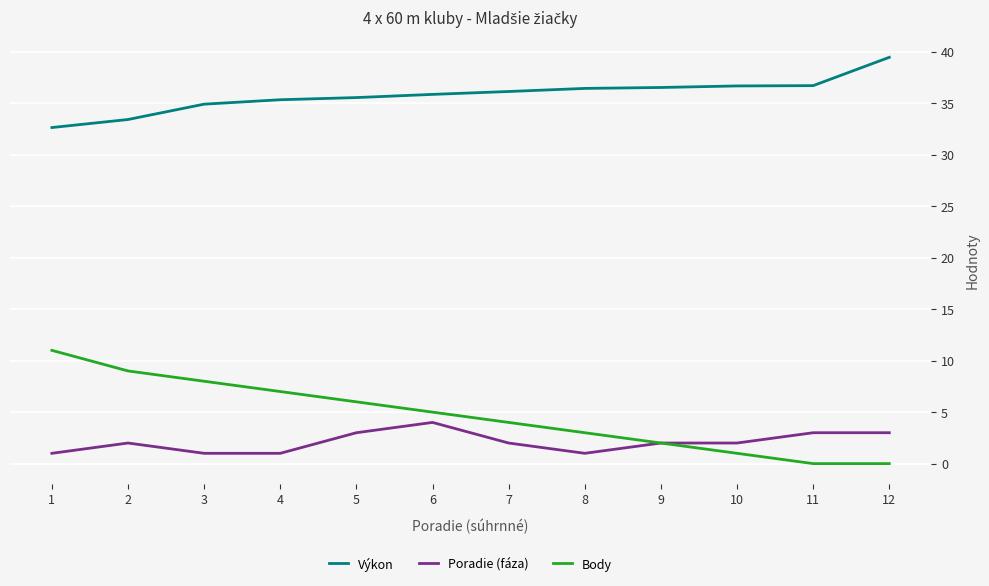

What is the minimum value for Výkon?

32.6